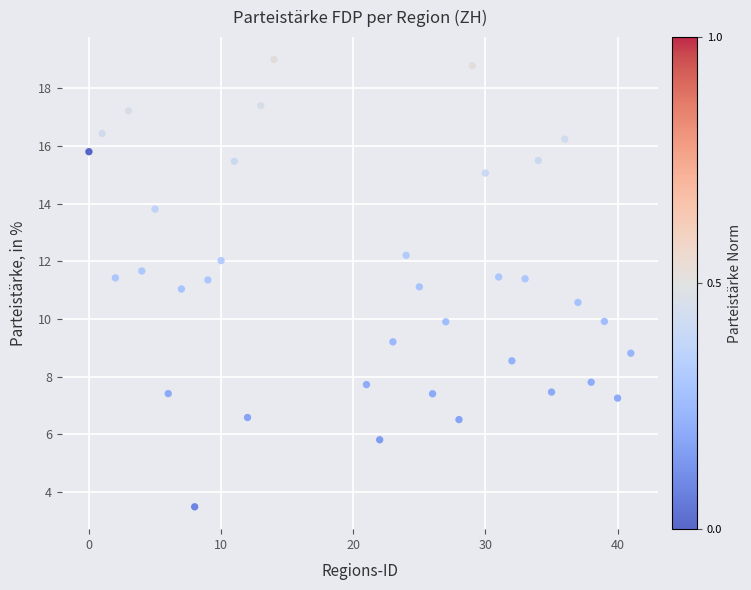

What is the range of Y values (max minus min)?

15.5